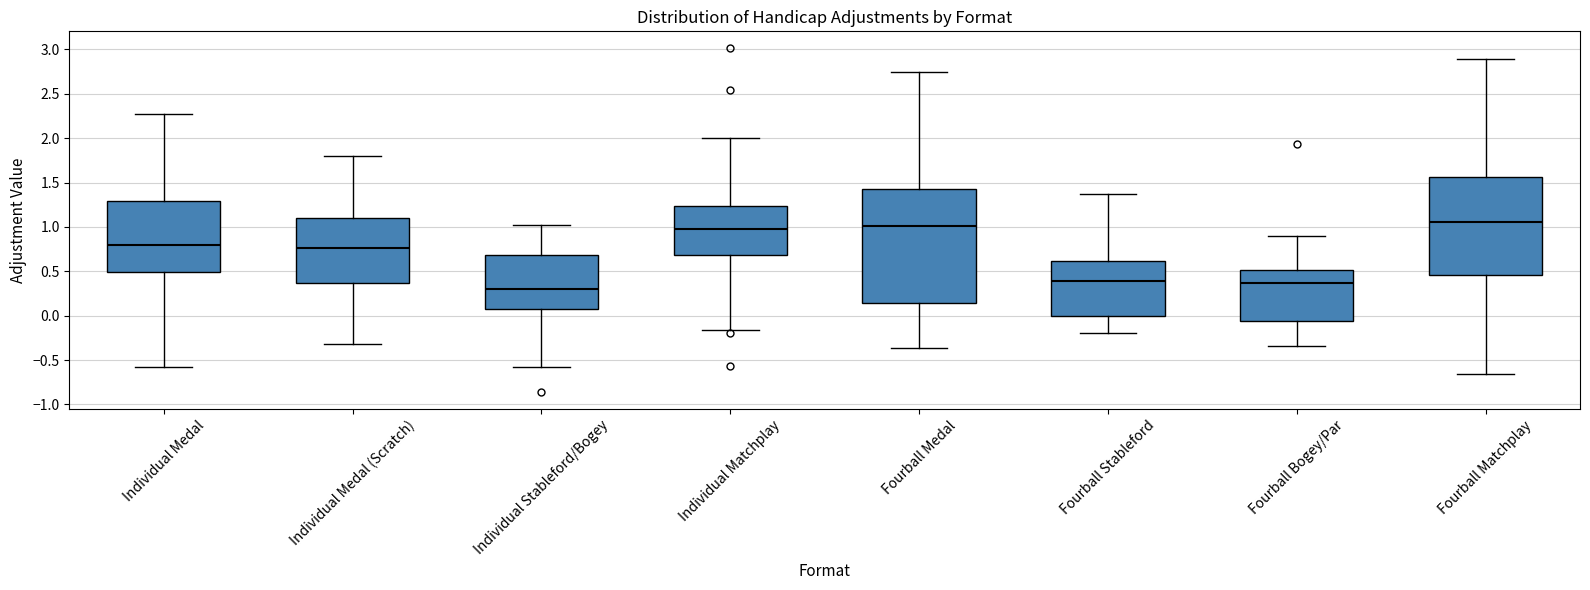

Comparing the boxes themselves (not the whiskers), which one is the tallest?

Fourball Medal